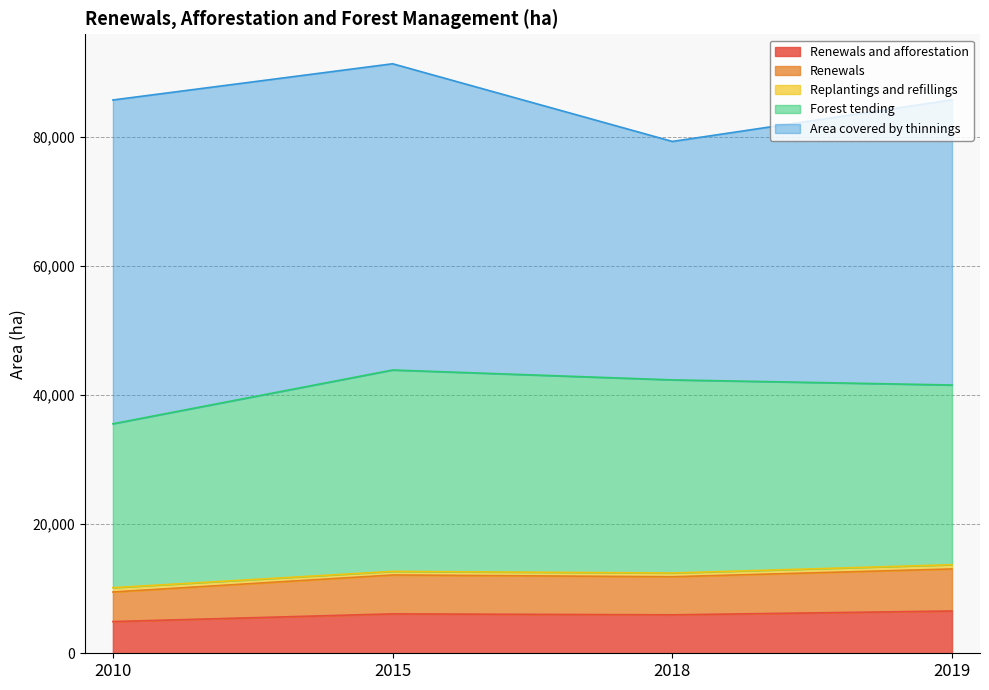

True or false: Renewals has more than 0 points higher than both neighbors.

True